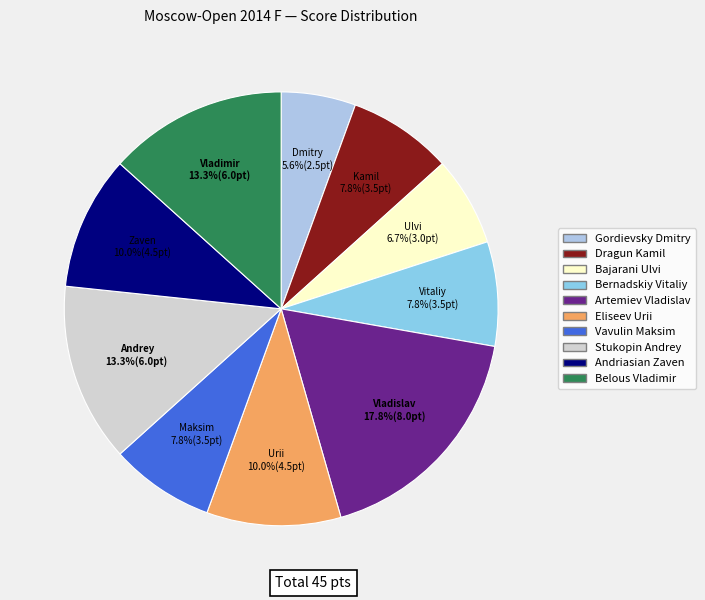

To the nearest percent, what is the average slice percentage?

10%